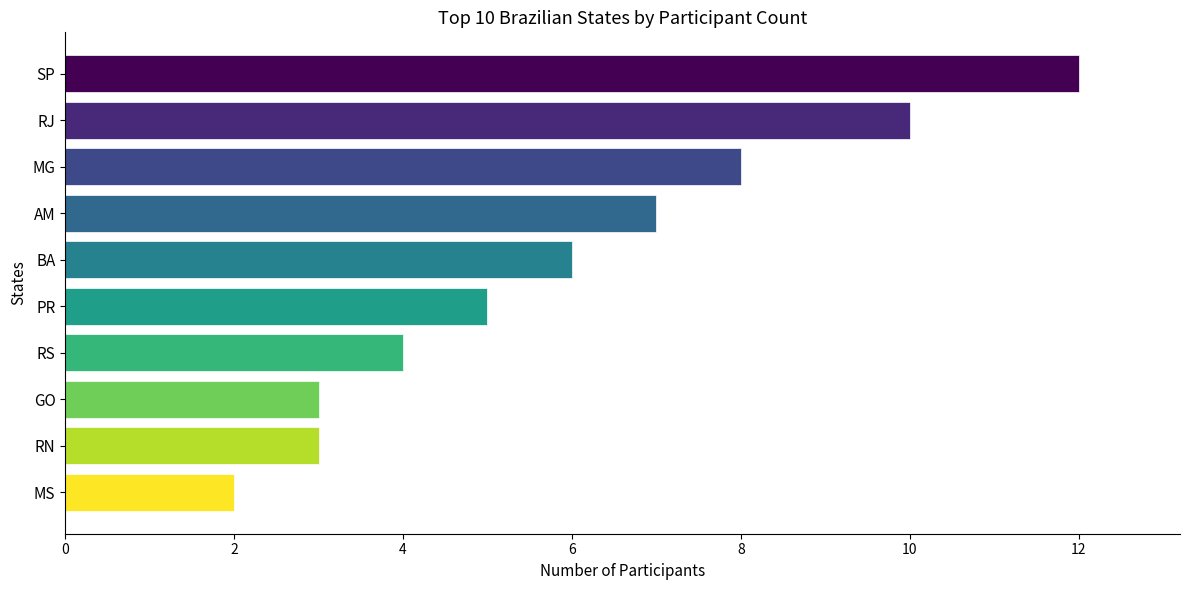

What is the smallest value displayed?

2